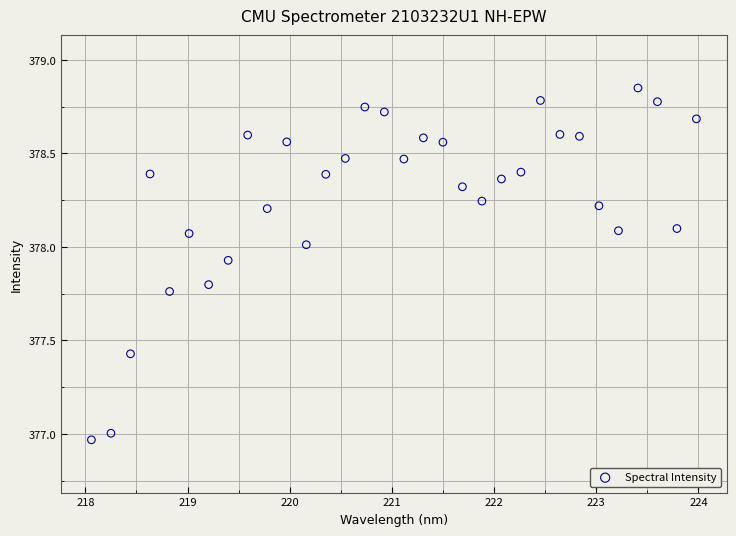

What is the range of Y values (max minus min)?

1.9